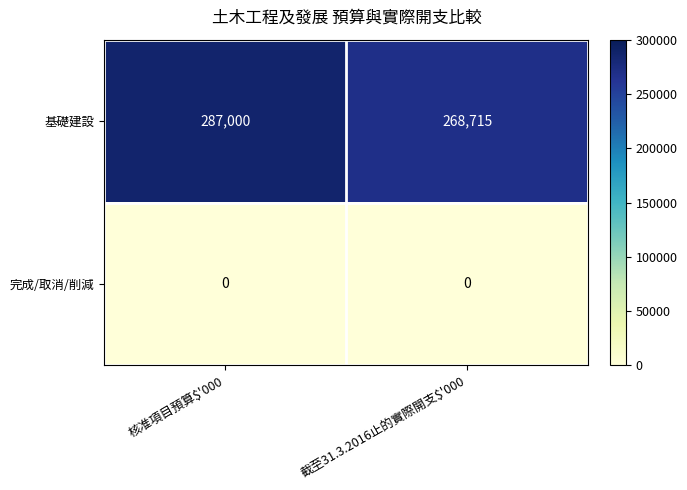

At 核准項目預算$'000, list the series in order from largest to smallest.

基礎建設, 完成/取消/削減